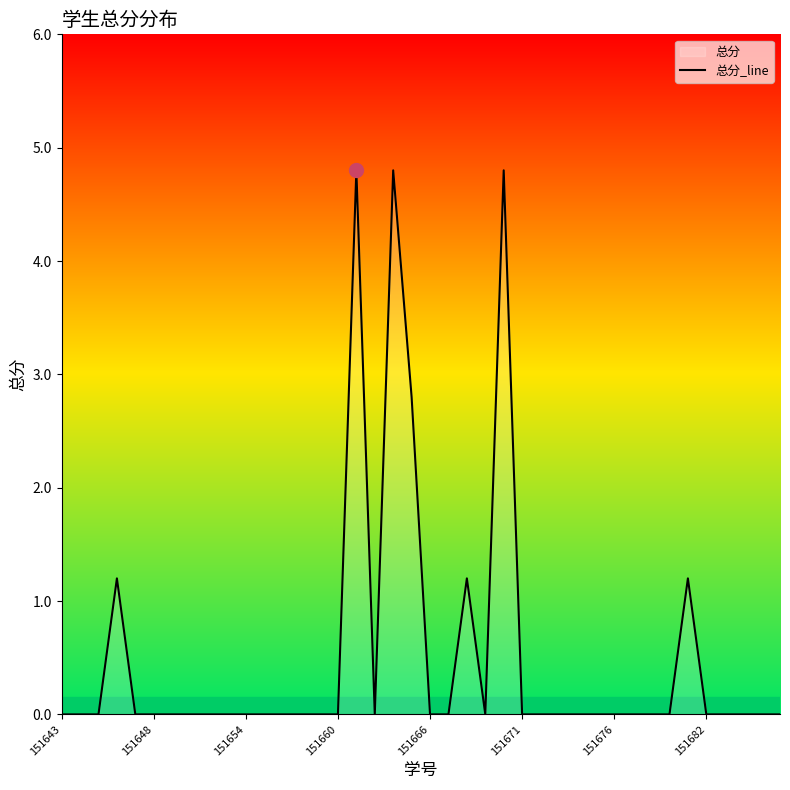

What is the greatest value displayed?

4.8